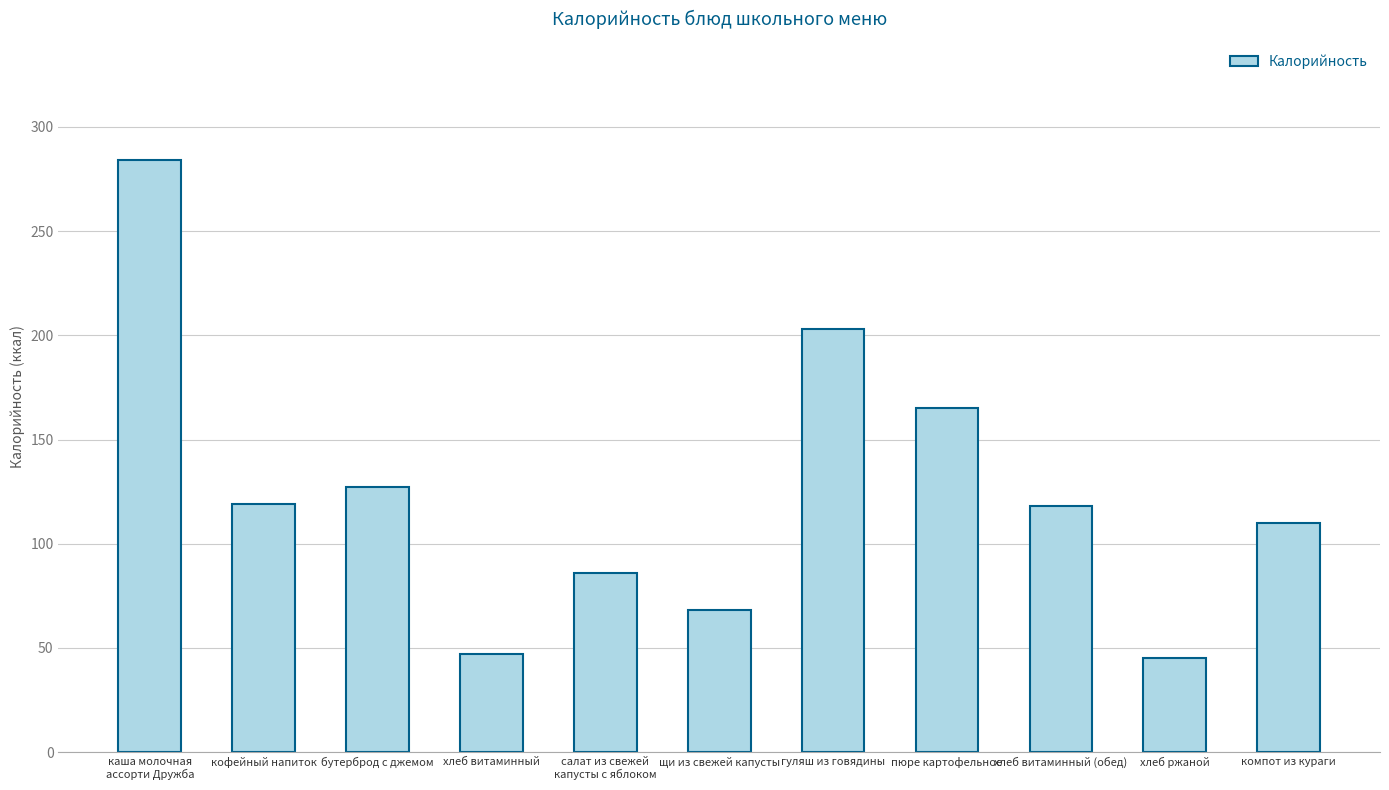

What is the sum of all values?

1372